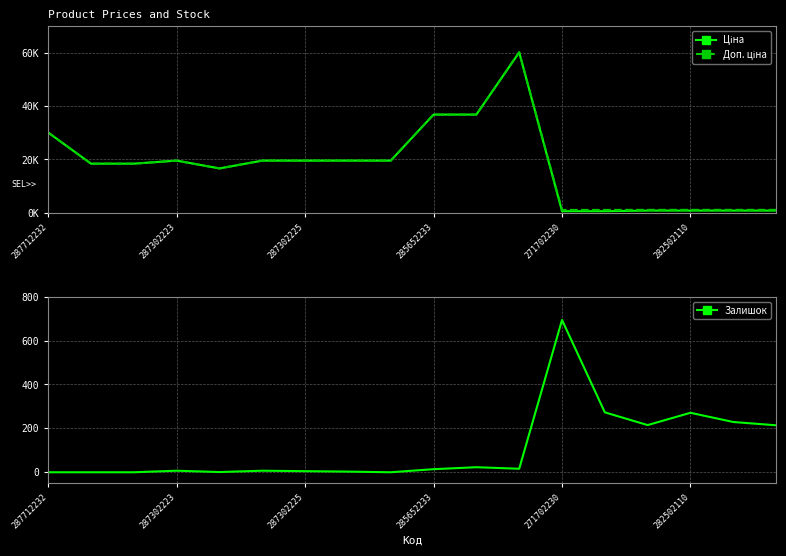

The value of Залишок at 287302225 is -443.1. True or false?

False